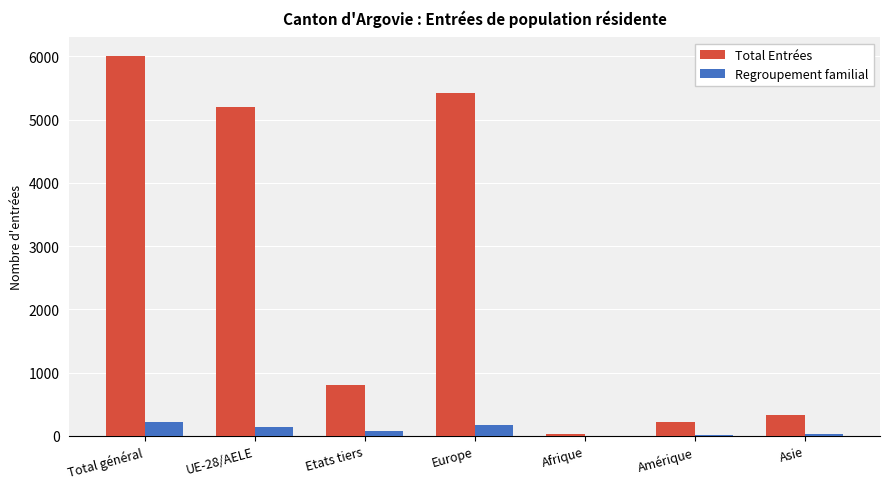

Between Europe and Asie, which series saw the biggest shift?

Total Entrées